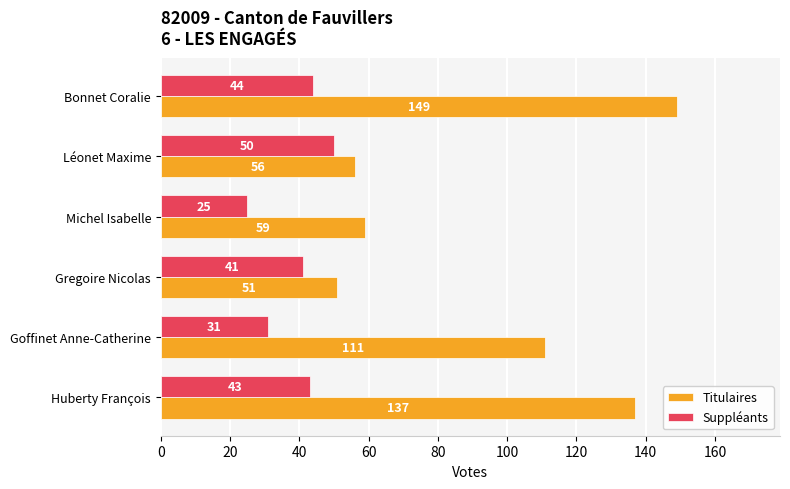

At which label is Titulaires closest to 100?

Goffinet Anne-Catherine